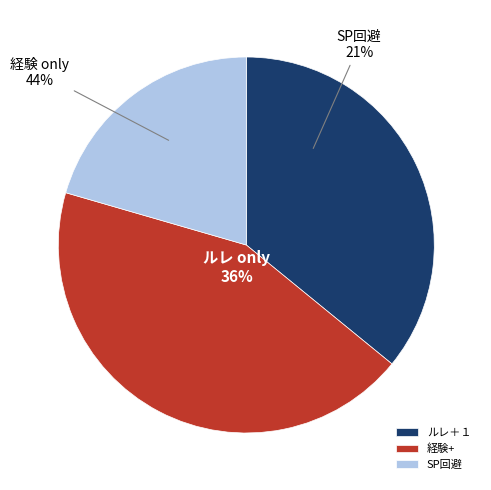

Does 経験+40％ account for over 50% of the chart?

No